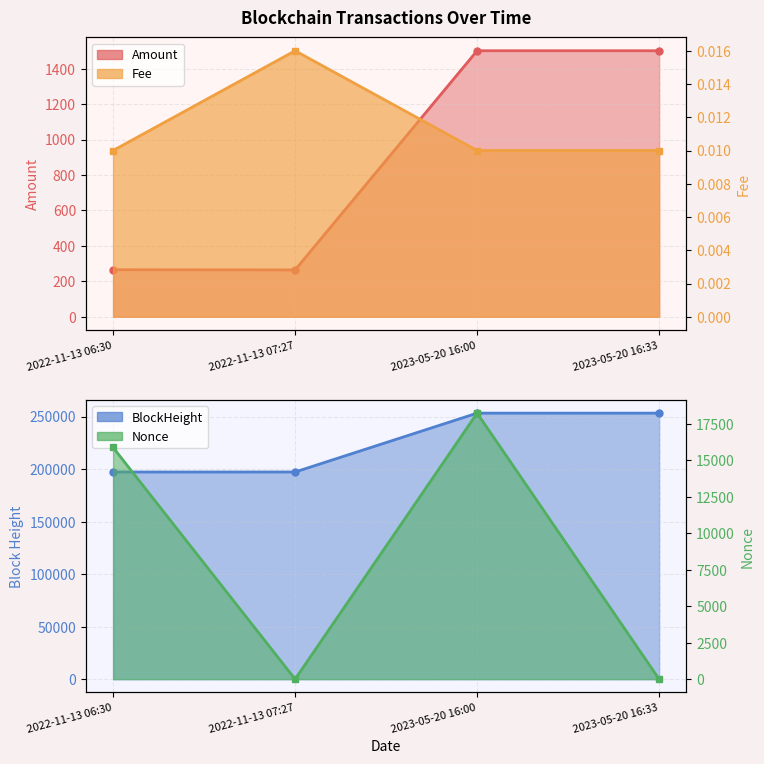

At how many categories does at least one series exceed 81506?

4